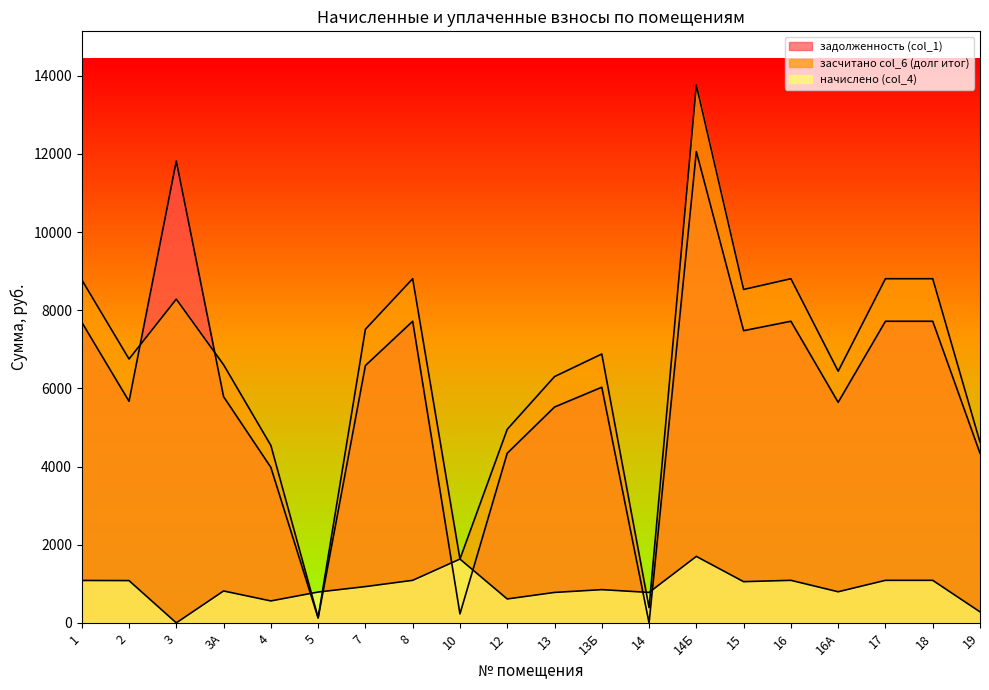

True or false: засчитано col_6 (долг итог) has a value of 4623.7 at 19.

True